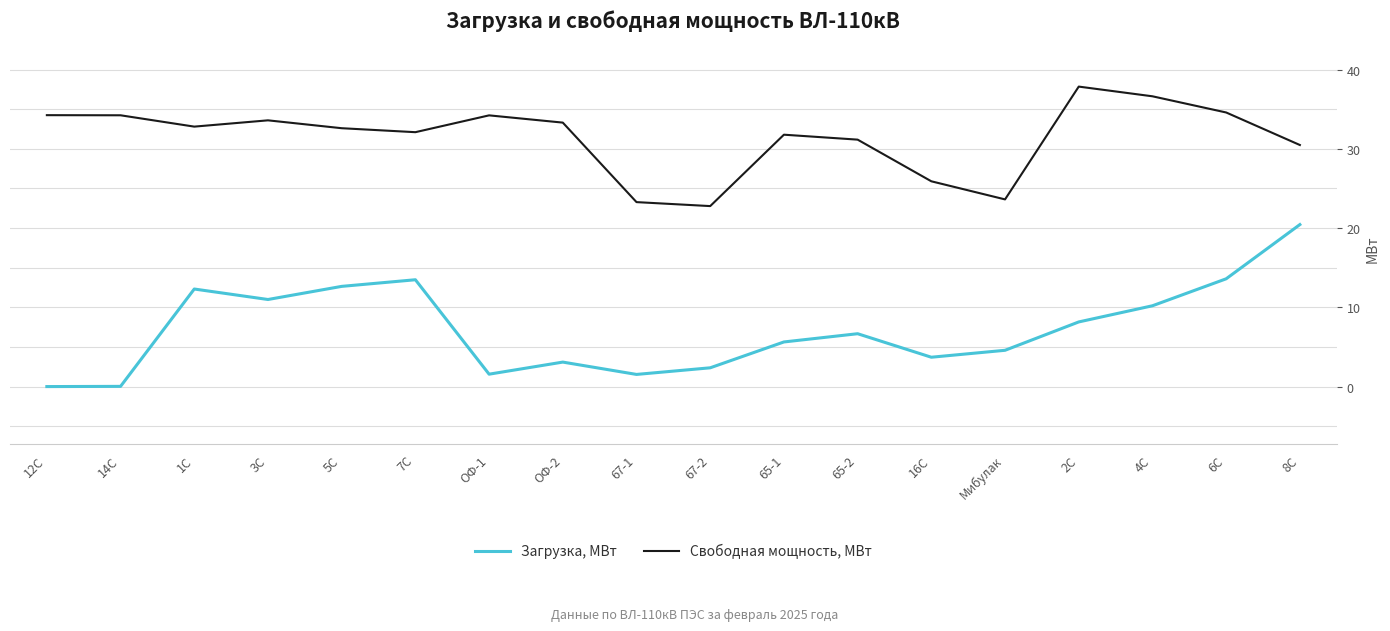

True or false: Свободная мощность, МВт and Загрузка, МВт cross at least once.

False